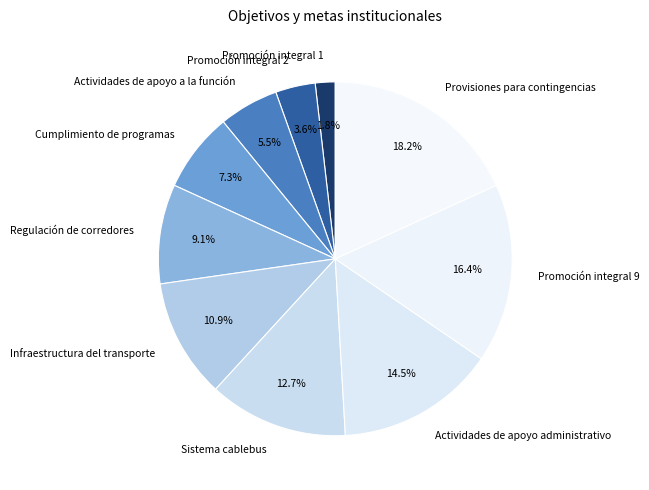

Do Infraestructura del transporte and Promoción integral 2 together represent more than half of the pie?

No